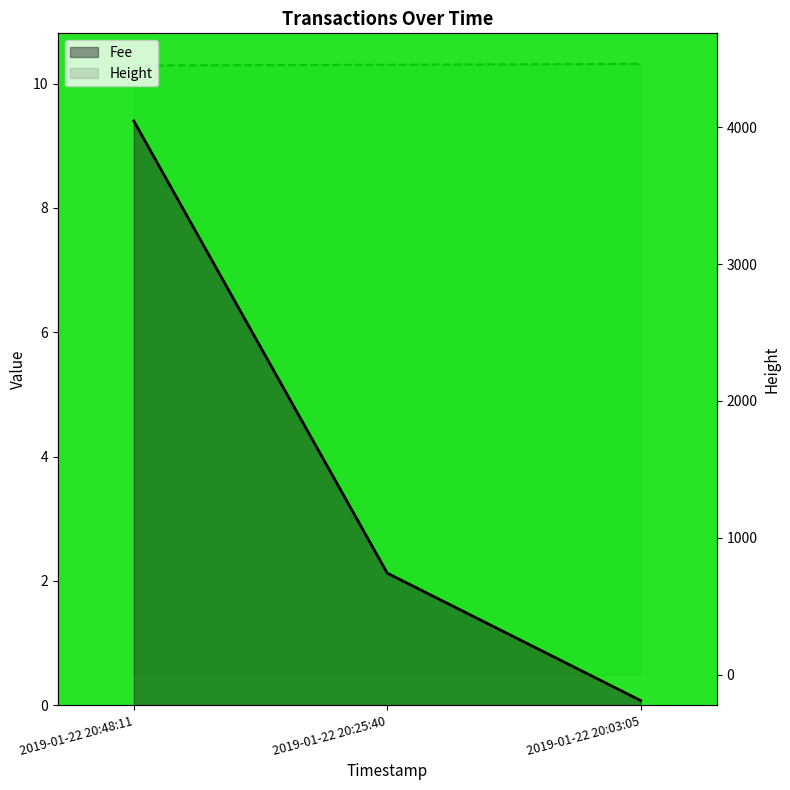

Which label corresponds to the smallest value in the chart?

2019-01-22 20:48:11